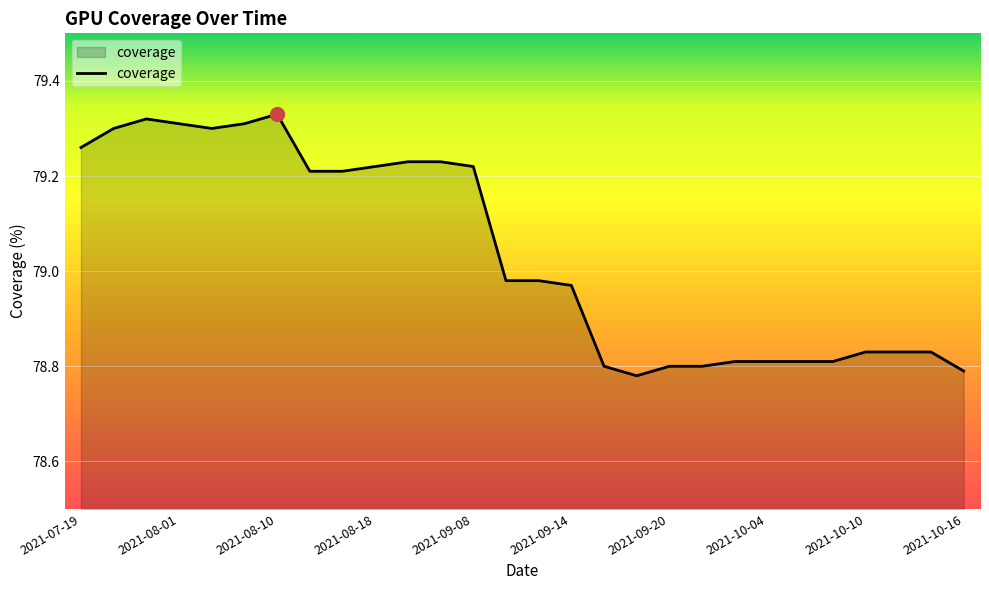

How many categories are shown in the chart?

28